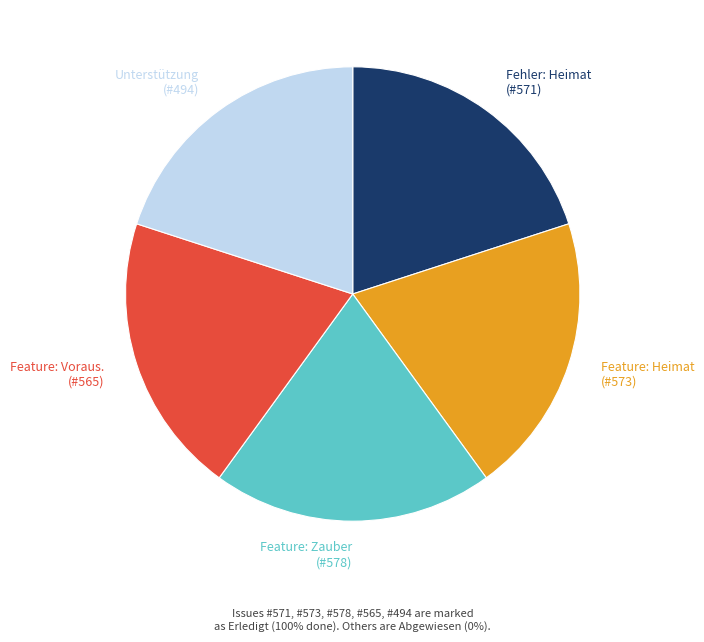

Is there any slice that represents more than half of the pie?

No